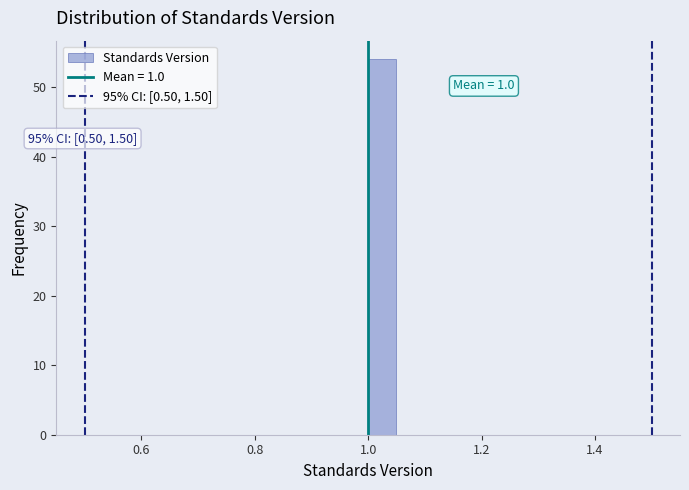

Read against the x-axis, roughly where is the centre of the tallest bar?

1.02